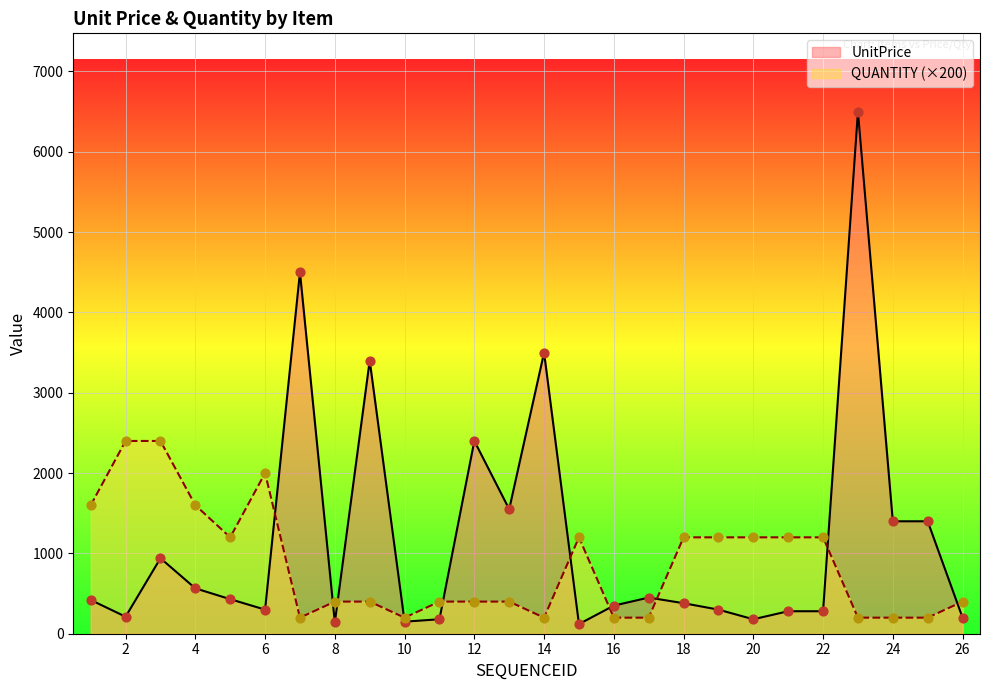

Which series contains the lowest Y value?

UnitPrice